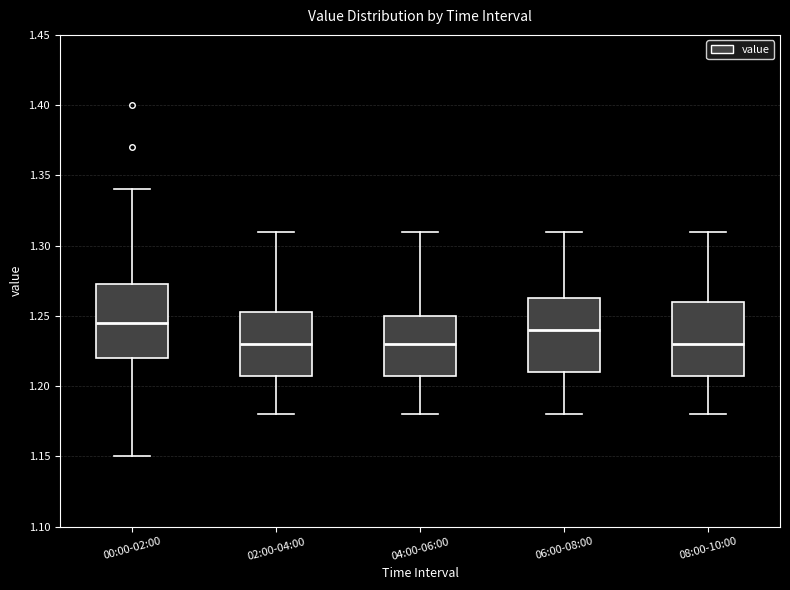

Reading left to right, read every box against the y-axis: the position of its median line, the range the box covers, and the ends of its whiskers. The values are not printed on the chart, so give them approximately, as read against the axis.

00:00-02:00: median 1.245, box 1.220 to 1.275, whiskers 1.150 to 1.340
02:00-04:00: median 1.230, box 1.210 to 1.255, whiskers 1.180 to 1.310
04:00-06:00: median 1.230, box 1.210 to 1.250, whiskers 1.180 to 1.310
06:00-08:00: median 1.240, box 1.210 to 1.265, whiskers 1.180 to 1.310
08:00-10:00: median 1.230, box 1.210 to 1.260, whiskers 1.180 to 1.310